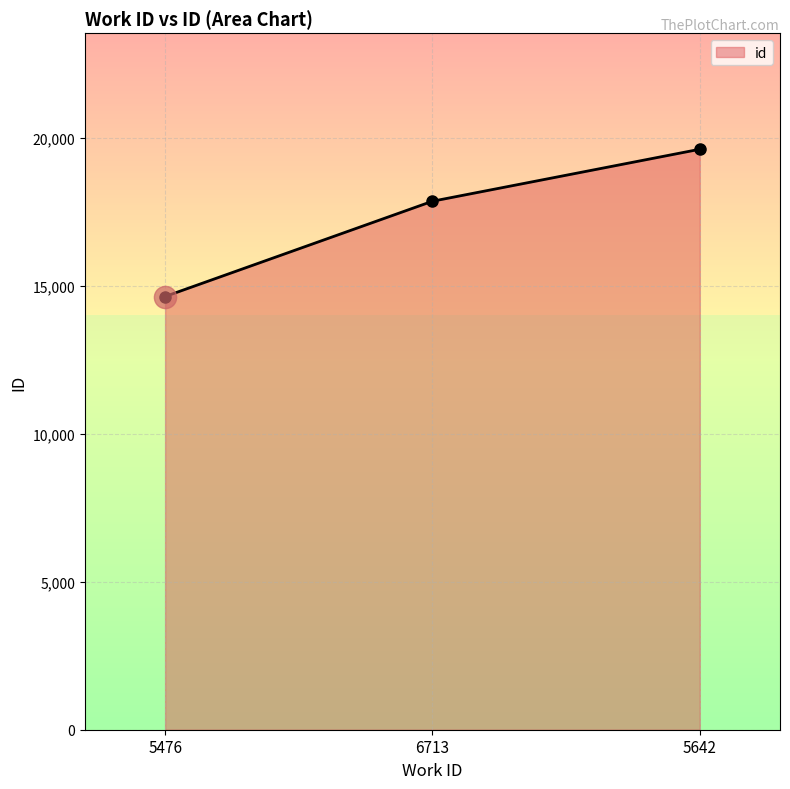

What is the difference between the maximum and minimum values?

4976